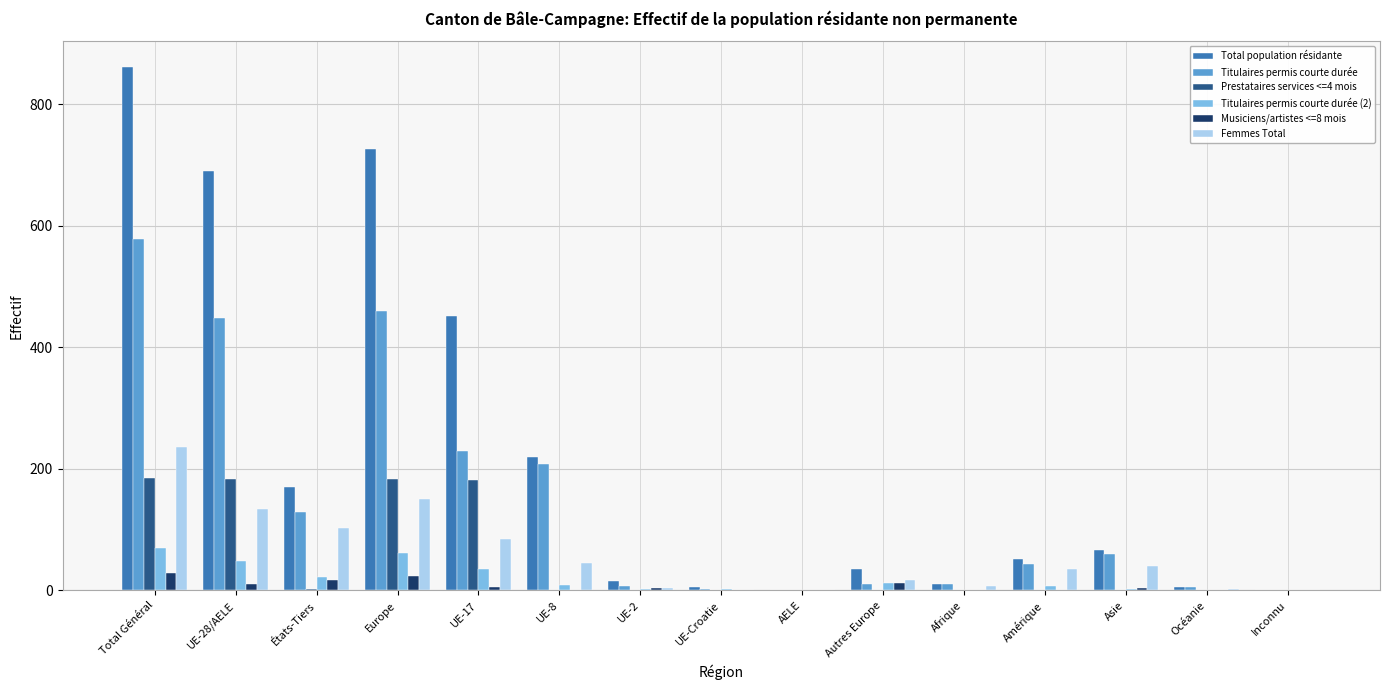

Is it true that Prestataires services <=4 mois equals 0 at Océanie?

True